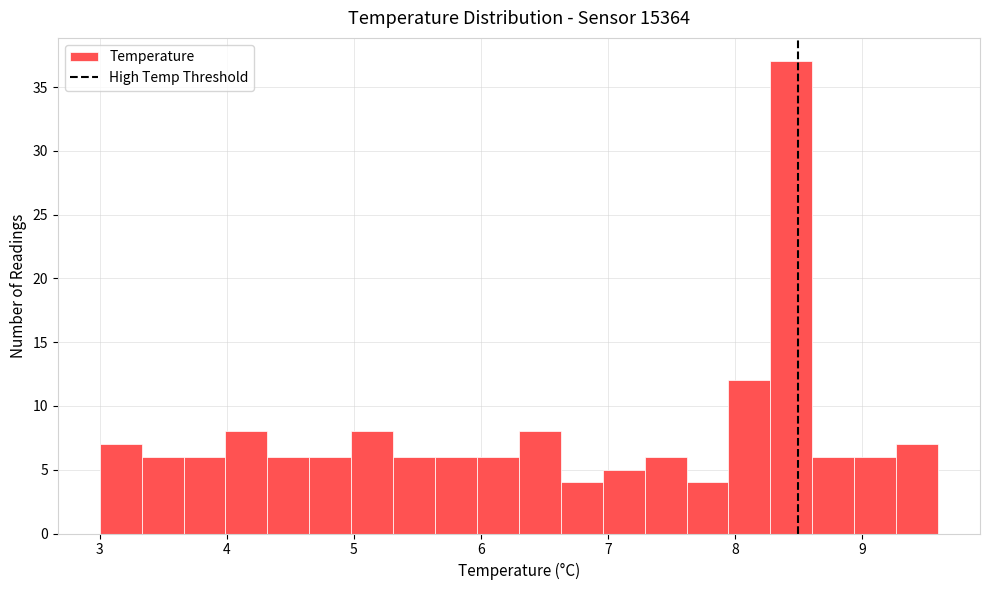

Around what value on the x-axis is the tallest bar? Give the approximate position of its centre, as read against the axis.

8.4